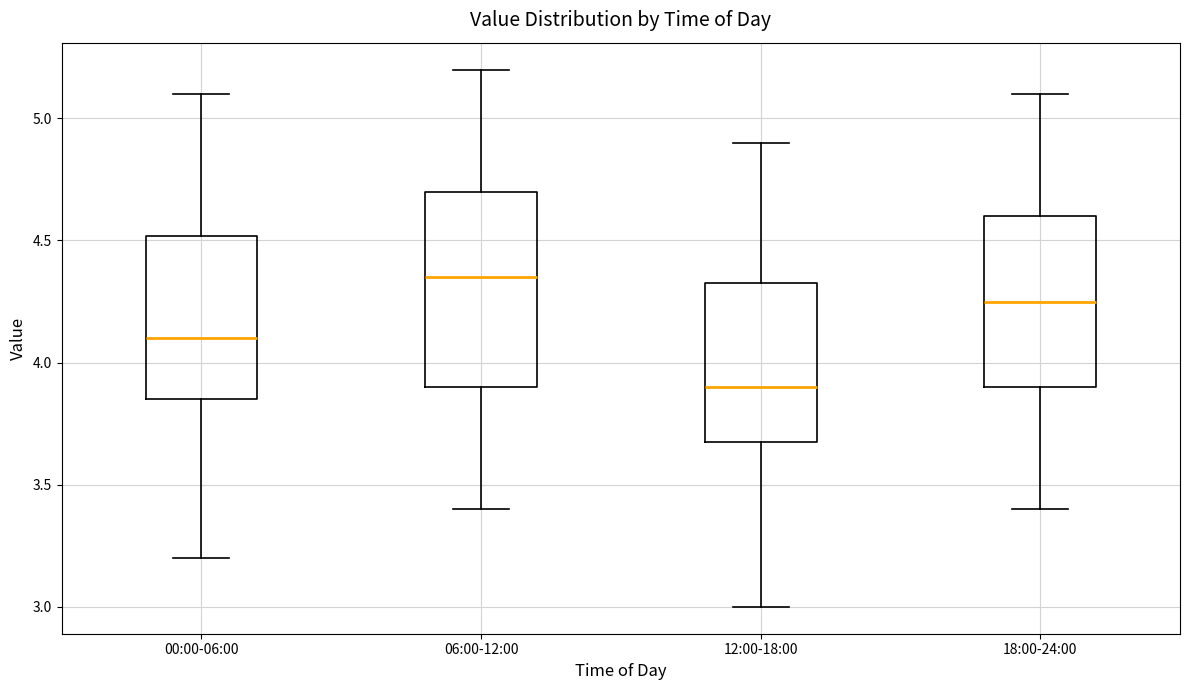

Which box is the tallest, from its lower edge to its upper edge?

06:00-12:00